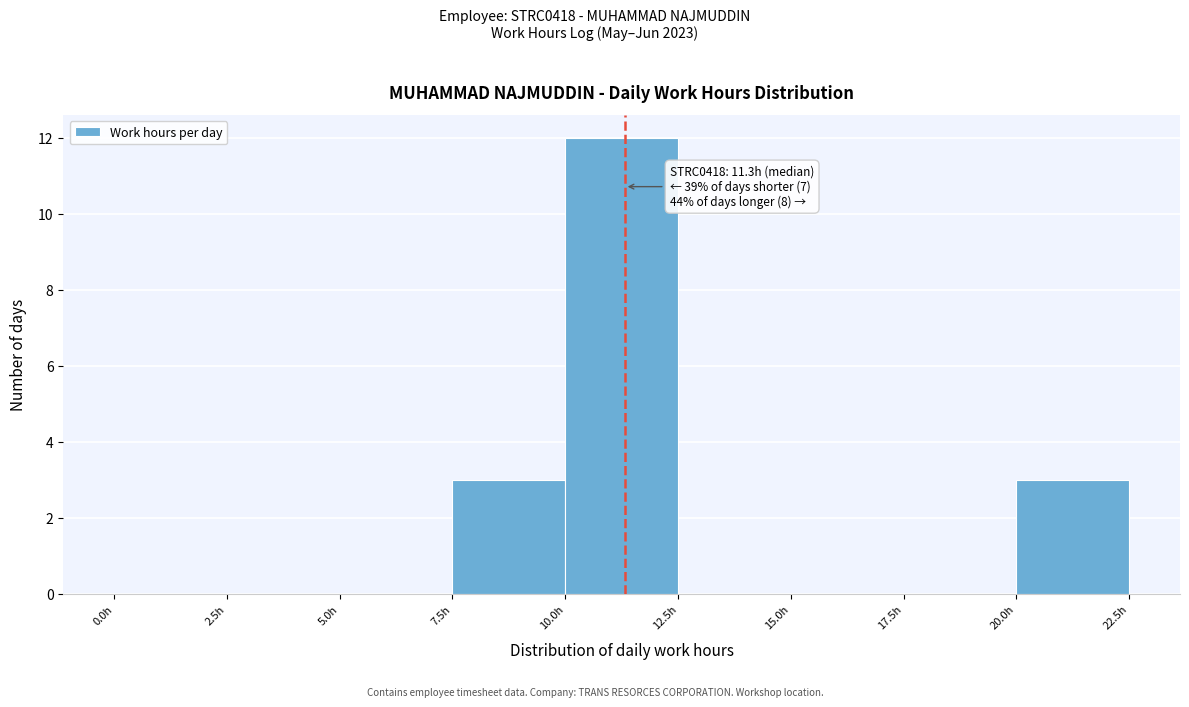

Which range on the x-axis has the tallest bar?

10.0 to 12.5